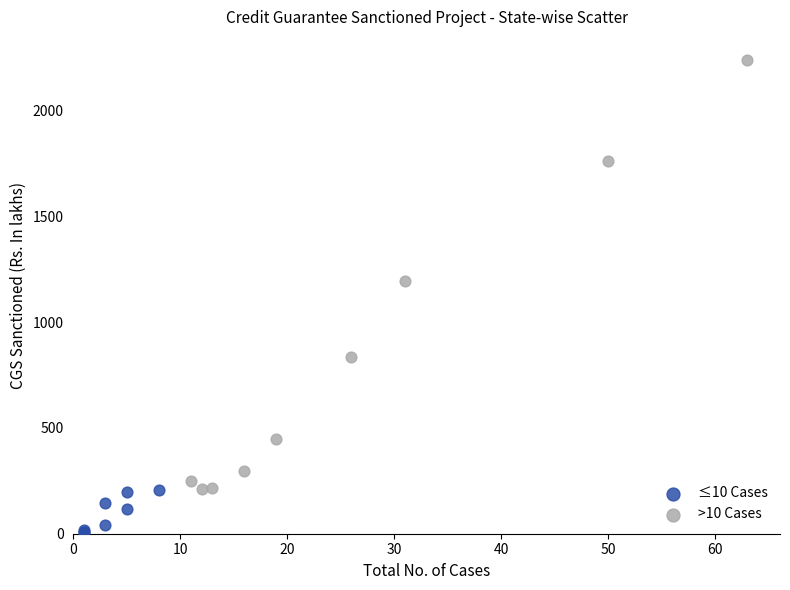

Which series has the widest spread of Y values?

>10 Cases